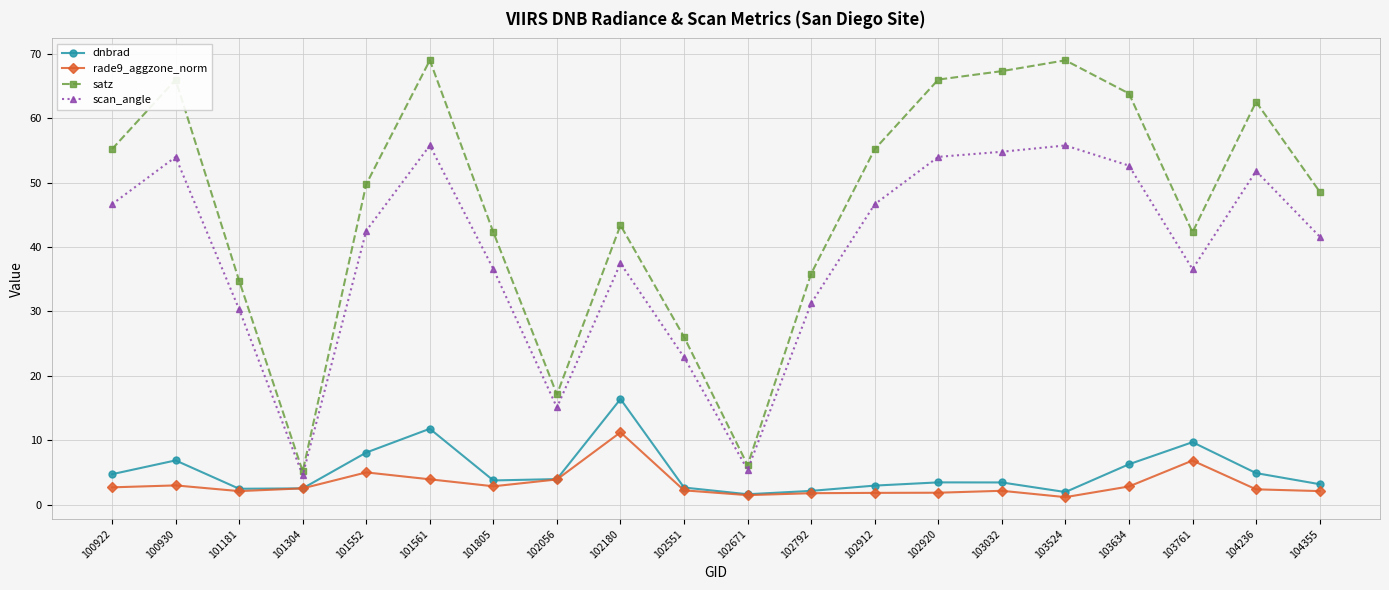

Rank the series by their maximum value, from lowest to highest.

rade9_aggzone_norm, dnbrad, scan_angle, satz